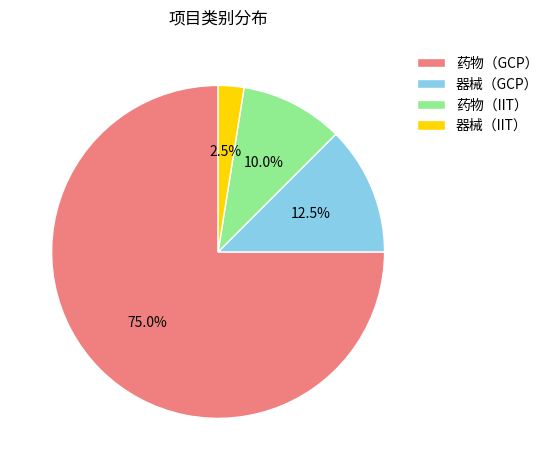

To the nearest percent, what is the difference between the largest and smallest slice percentages?

72%